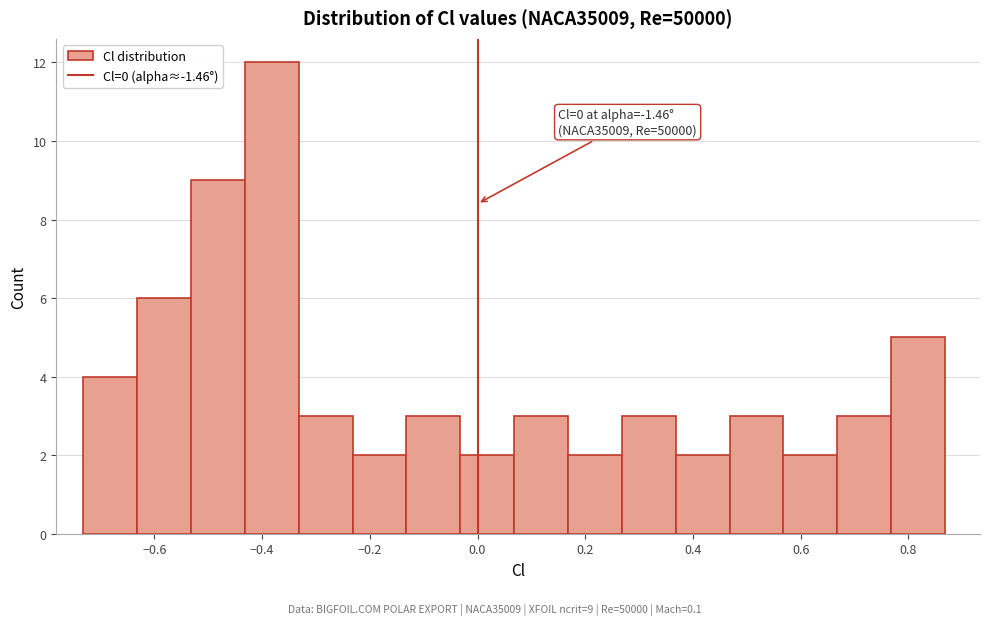

Over which range of the x-axis is the bar tallest?

-0.44 to -0.34